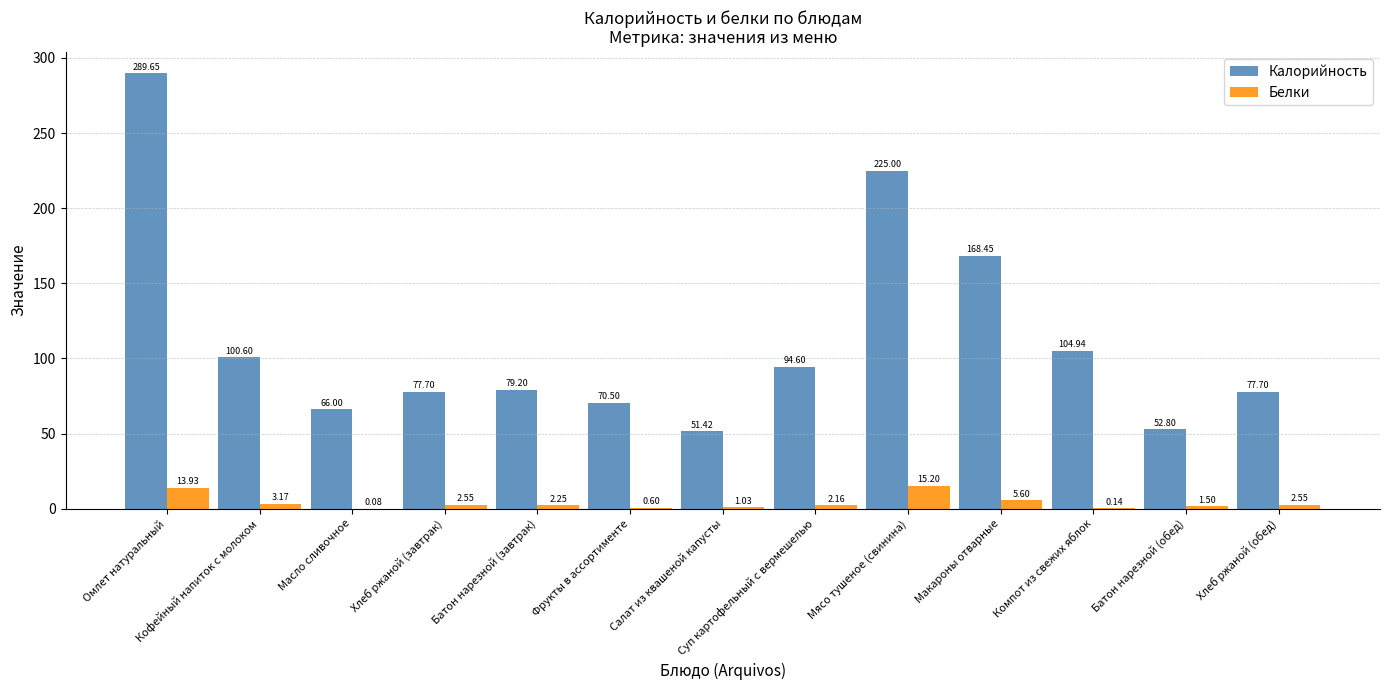

At which category is the sum across all series the highest?

Омлет натуральный